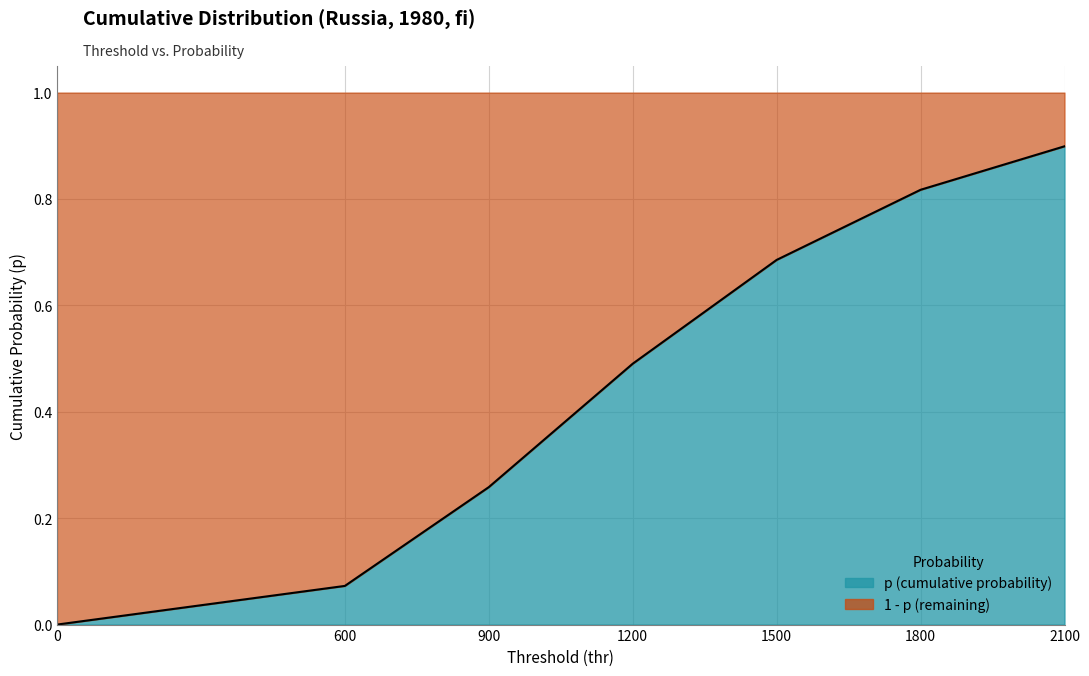

Is it true that the value at 0 is -0.4?

False